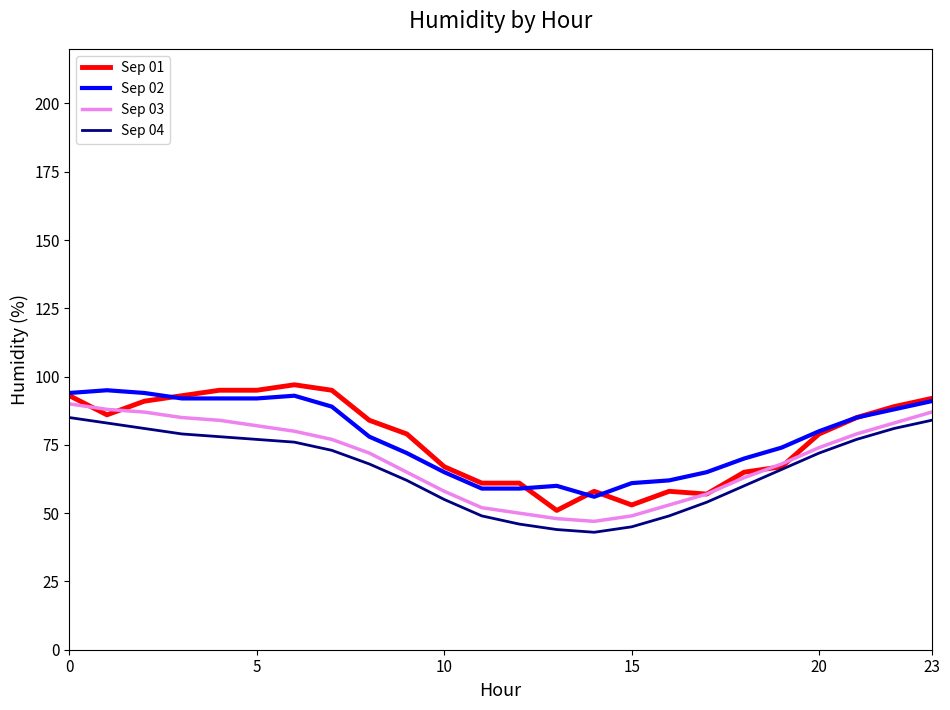

True or false: Sep 02 and Sep 04 intersect in this chart.

False